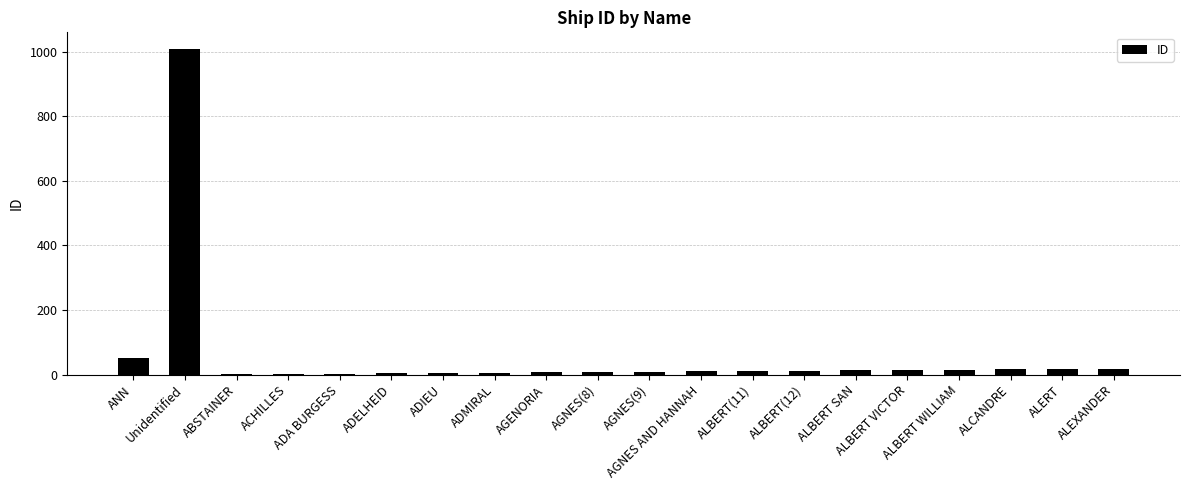

What is the change in value from ADIEU to ALBERT VICTOR?

+9